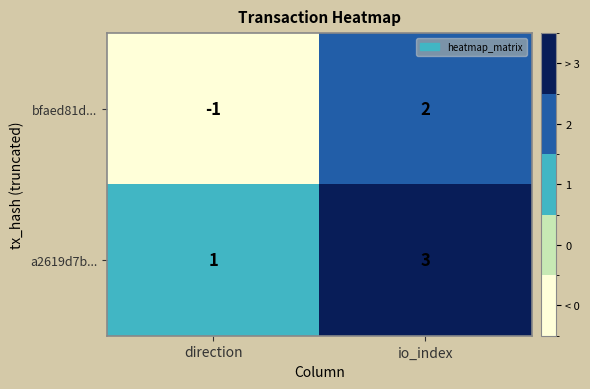

Reading right to left, list all the values displayed in this chart.

bfaed81d...: 2	-1
a2619d7b...: 3	1